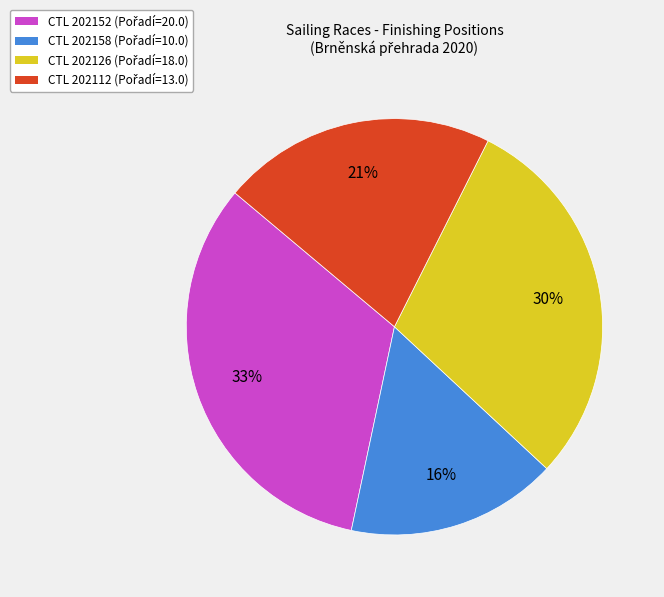

To the nearest percent, what is the average slice percentage?

25%